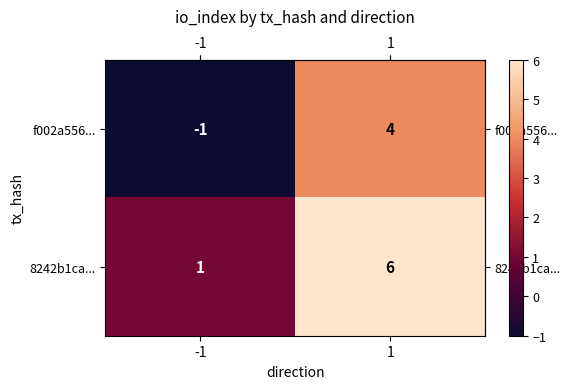

The value of f002a556... at 1 is 6. True or false?

False